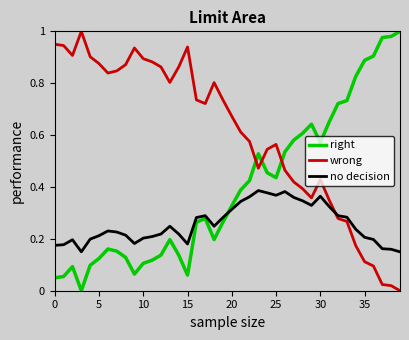

Which series has the largest total across all categories?

wrong